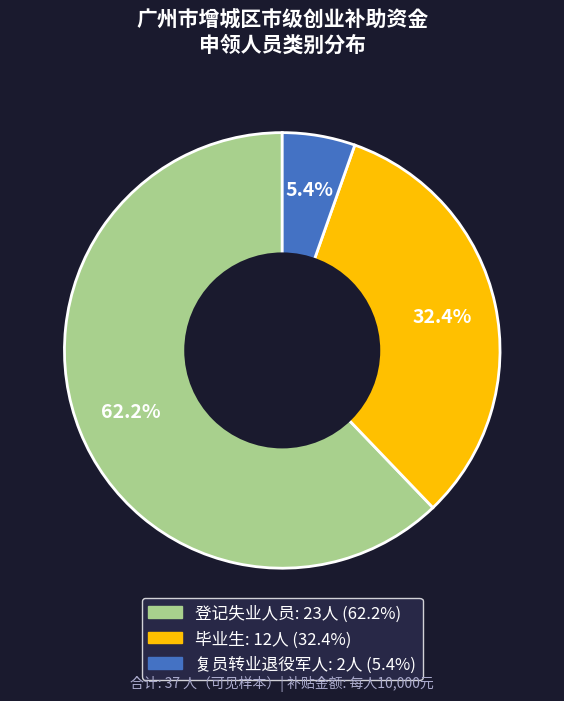

Count the number of slices in the pie.

3